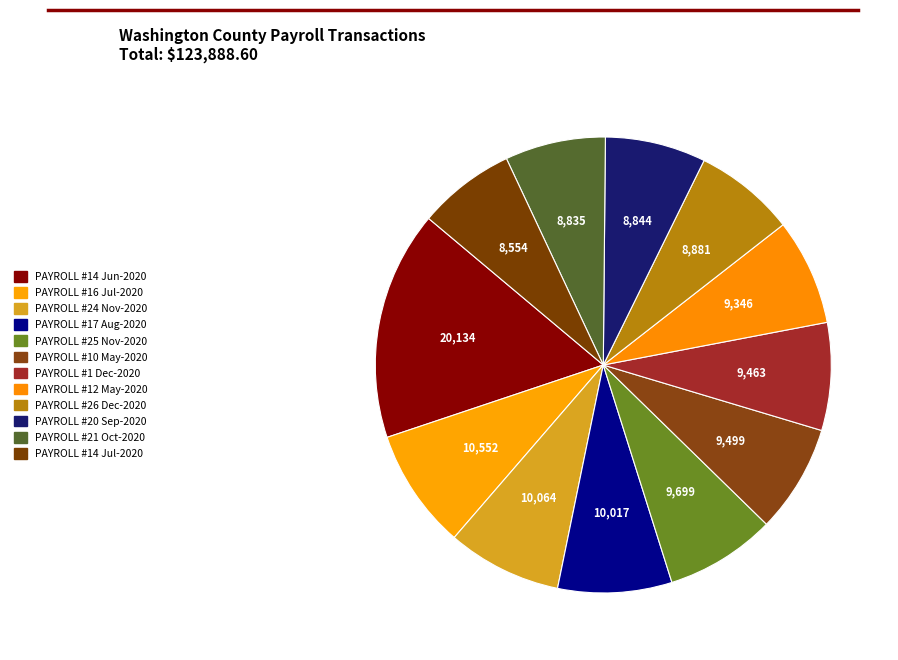

Count the number of slices in the pie.

12